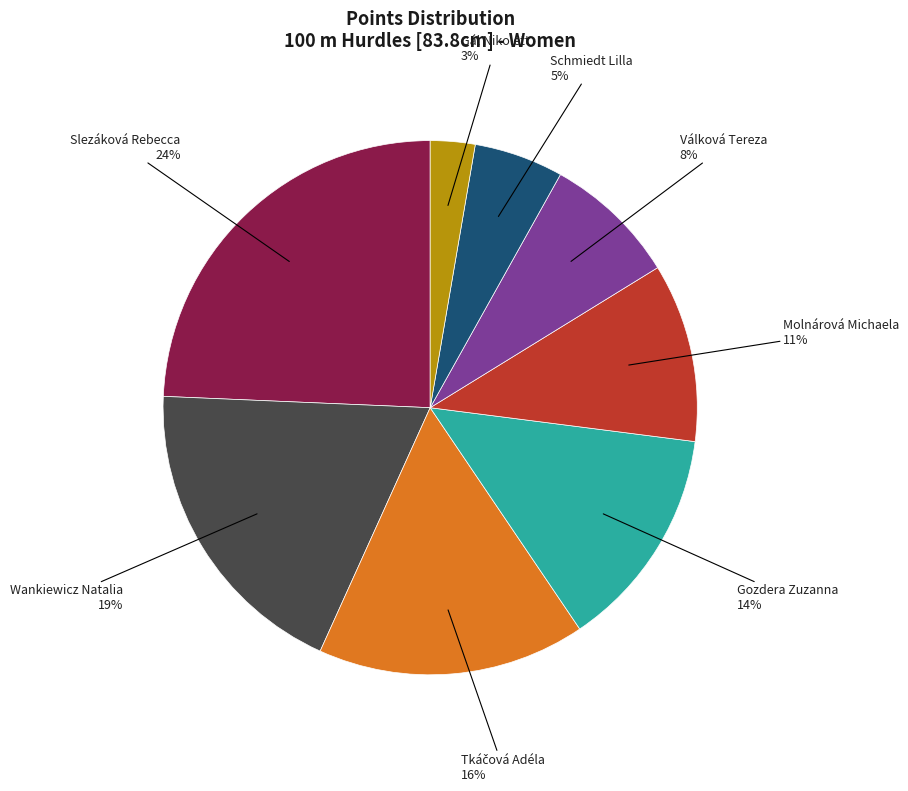

Does any single category account for the majority?

No